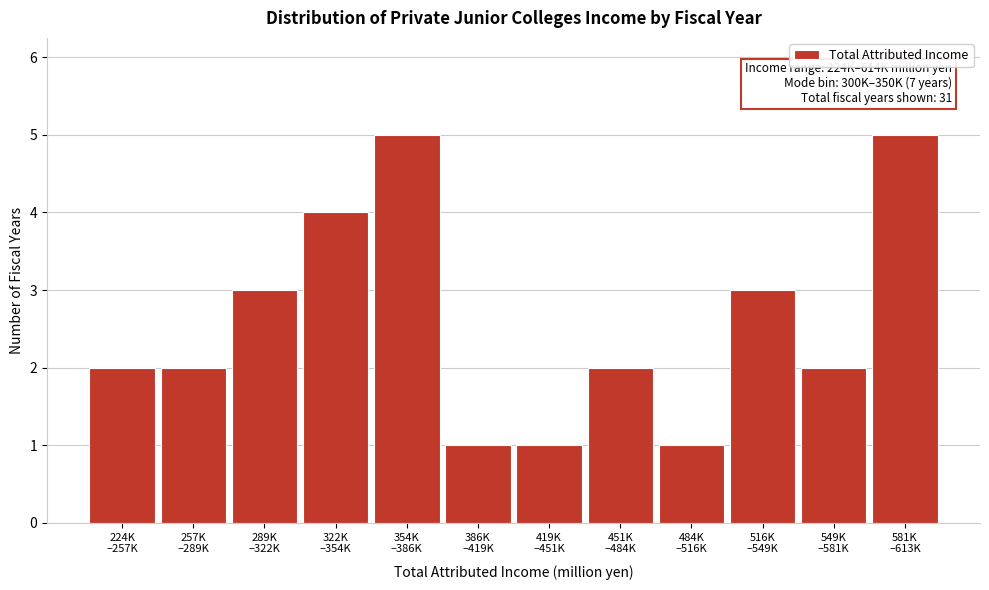

Reading left to right, extract all data points from this chart.

2	2	3	4	5	1	1	2	1	3	2	5